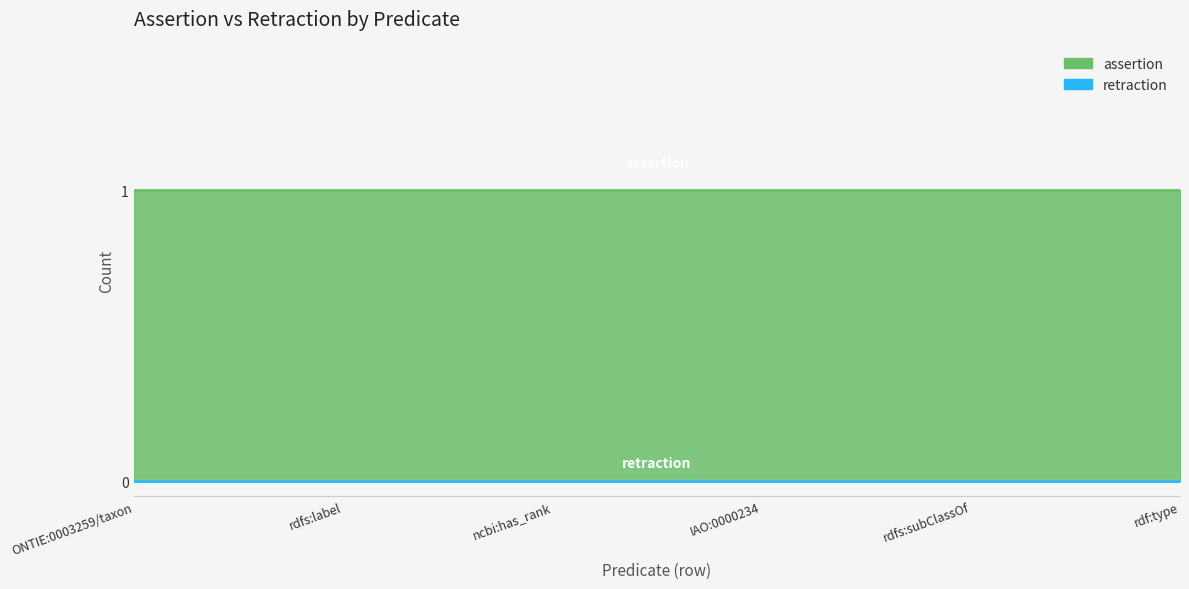

True or false: assertion and retraction cross at least once.

False